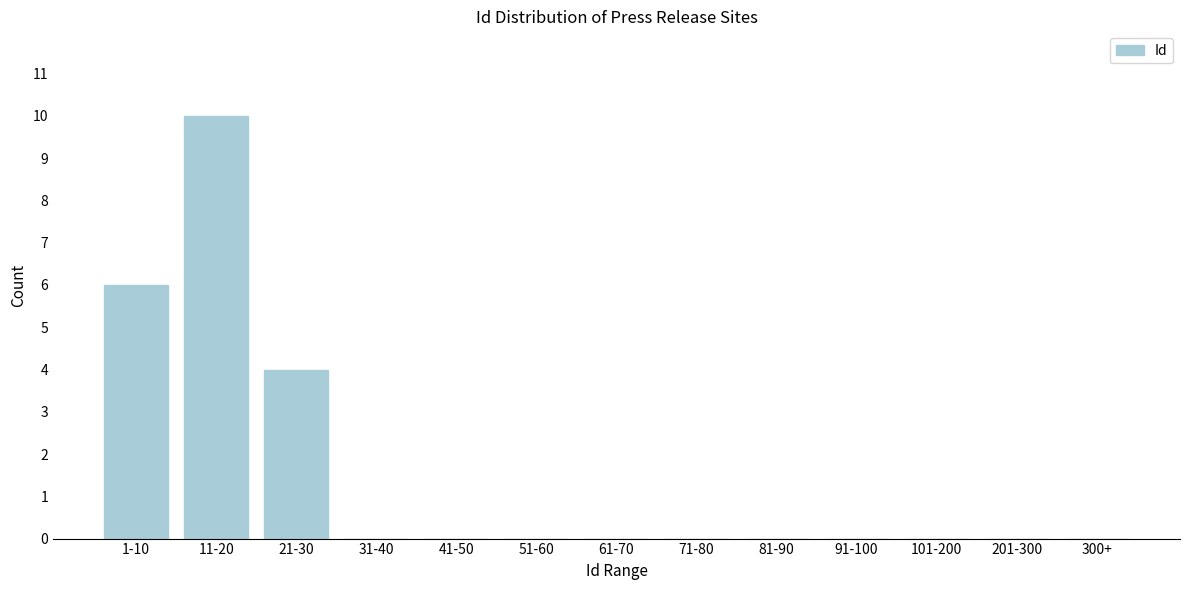

Reading left to right, extract all data points from this chart.

1-10=6	11-20=10	21-30=4	31-40=0	41-50=0	51-60=0	61-70=0	71-80=0	81-90=0	91-100=0	101-200=0	201-300=0	300+=0